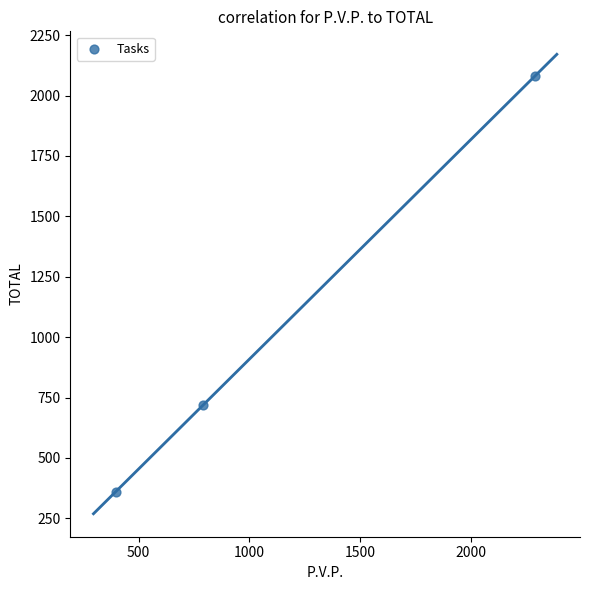

What is the range of X values (max minus min)?

1892